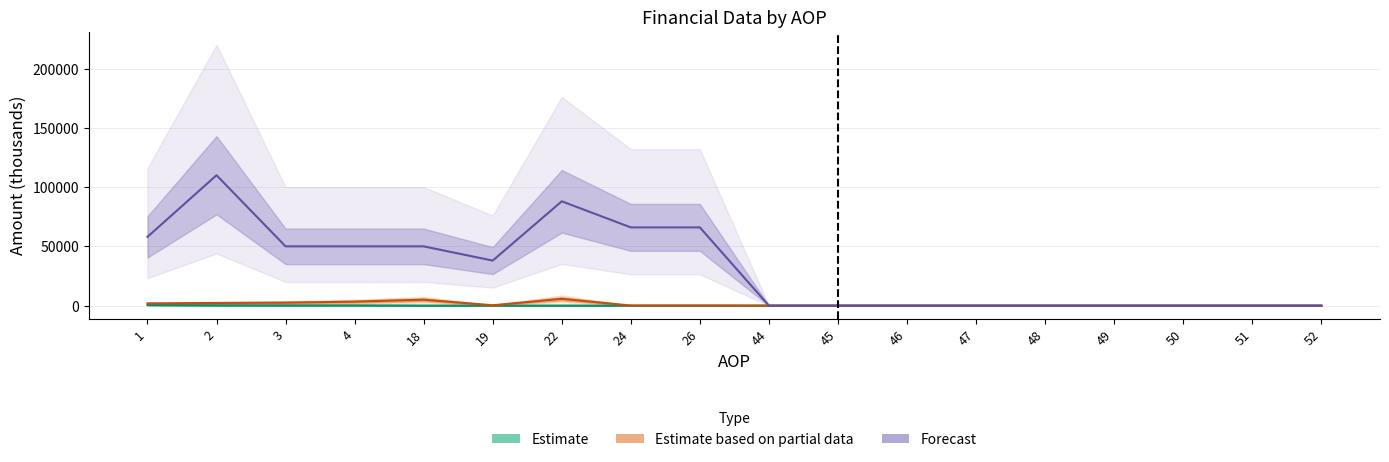

What is the spread (max minus min) of values at 24?

65998.2